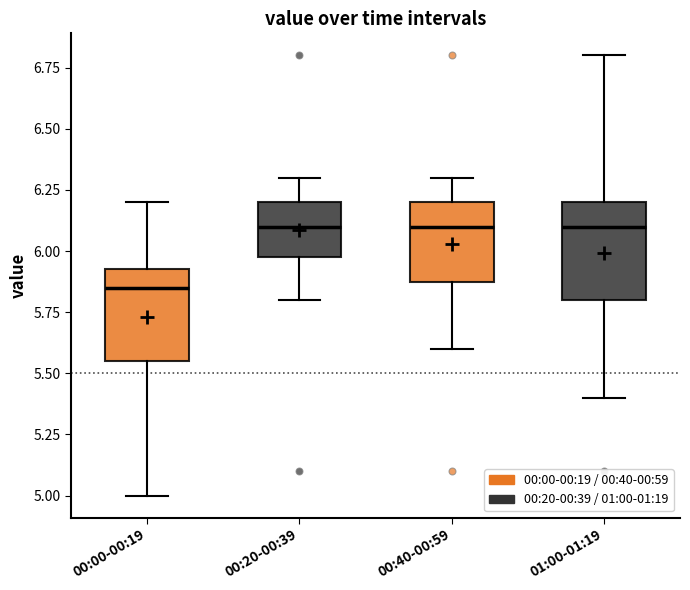

Where is the lower edge of the box for 01:00-01:19 on the y-axis? The values are not printed on the chart, so give them approximately, as read against the axis.

5.80